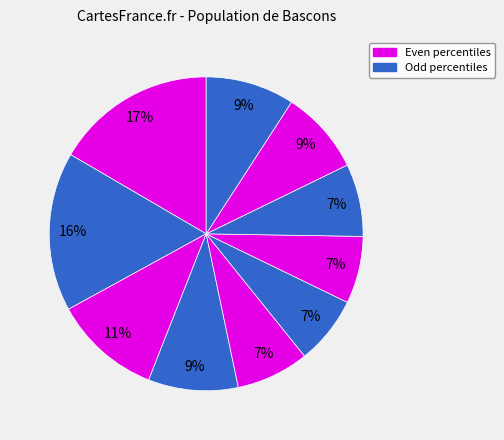

Is there a majority slice in this chart?

No